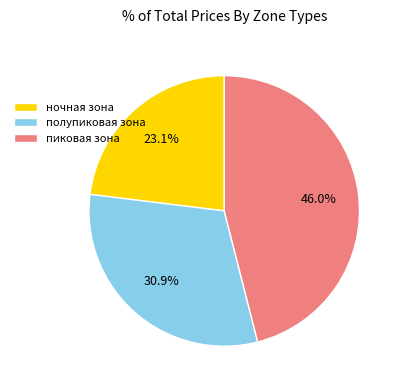

Which category has the biggest portion of the pie?

пиковая зона